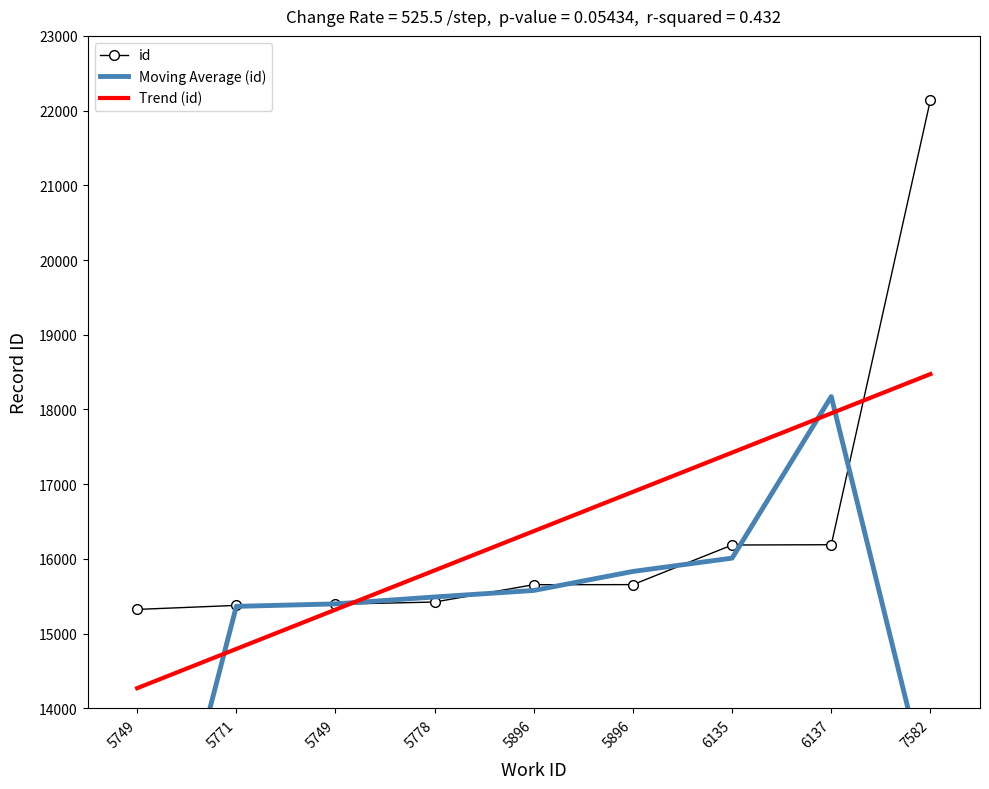

What is the difference between the highest and lowest values at 5771?

582.6